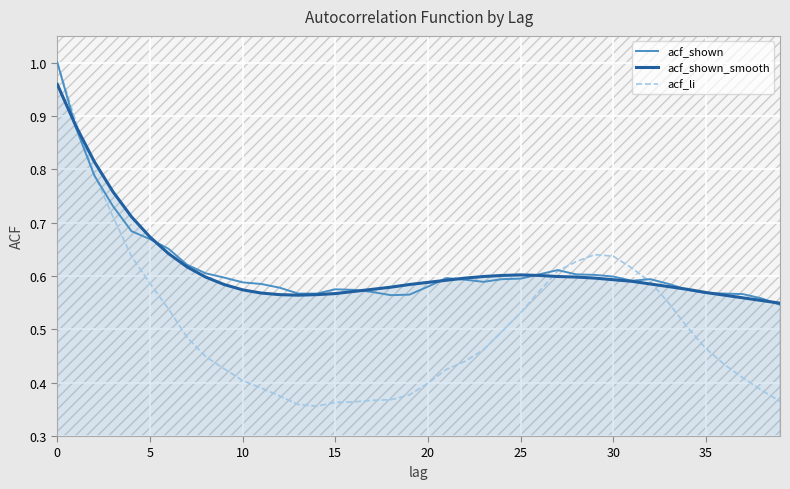

Which series has the largest range (max minus min)?

acf_li